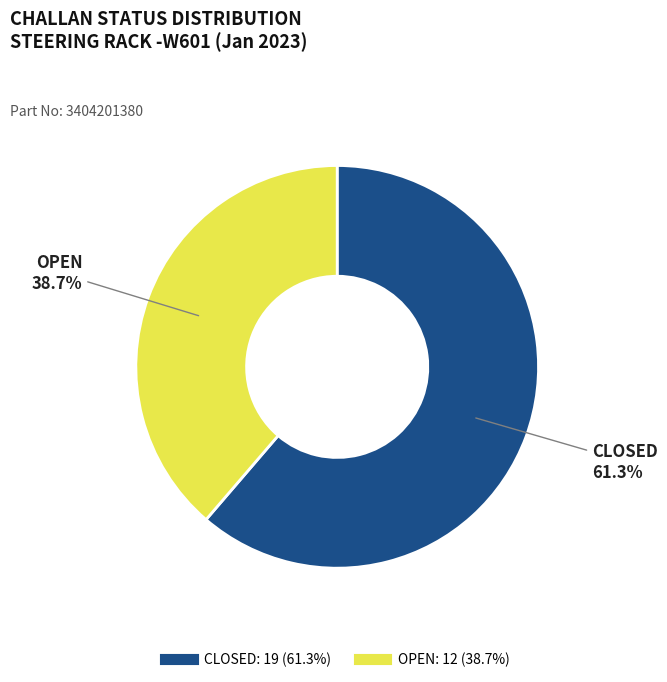

To the nearest percent, what is the average slice percentage?

50%